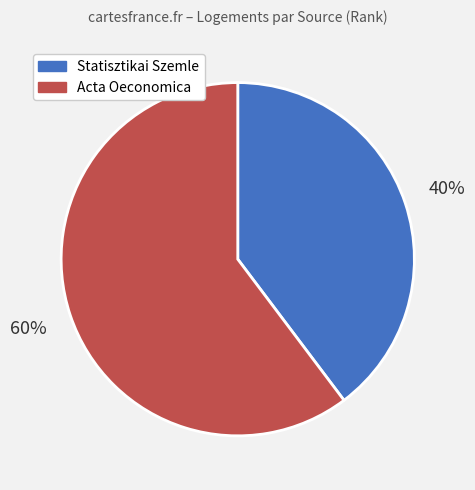

Which has a higher value, Statisztikai Szemle or Acta Oeconomica?

Acta Oeconomica